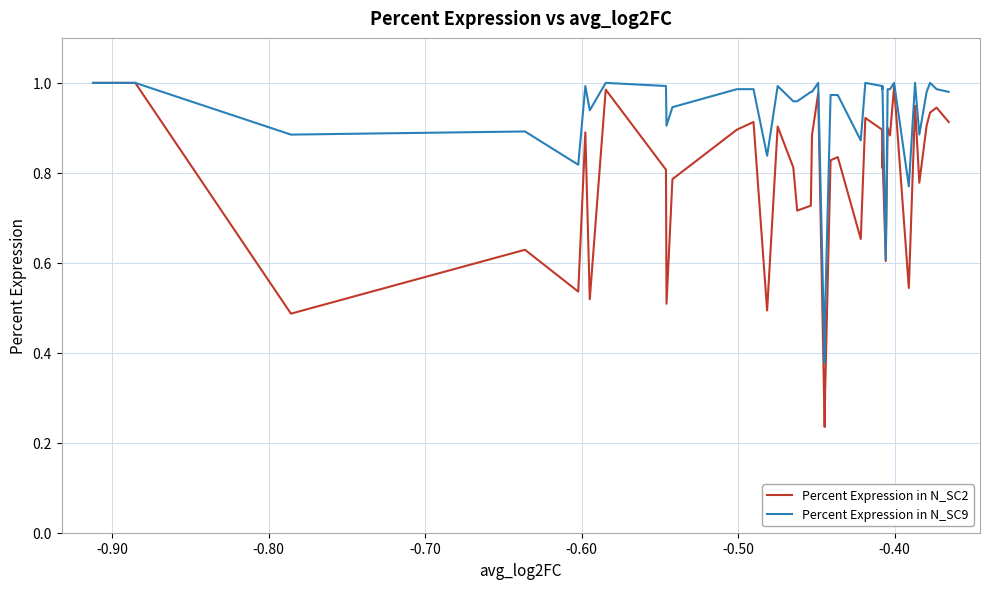

Which series has the largest total across all categories?

Percent Expression in N_SC9